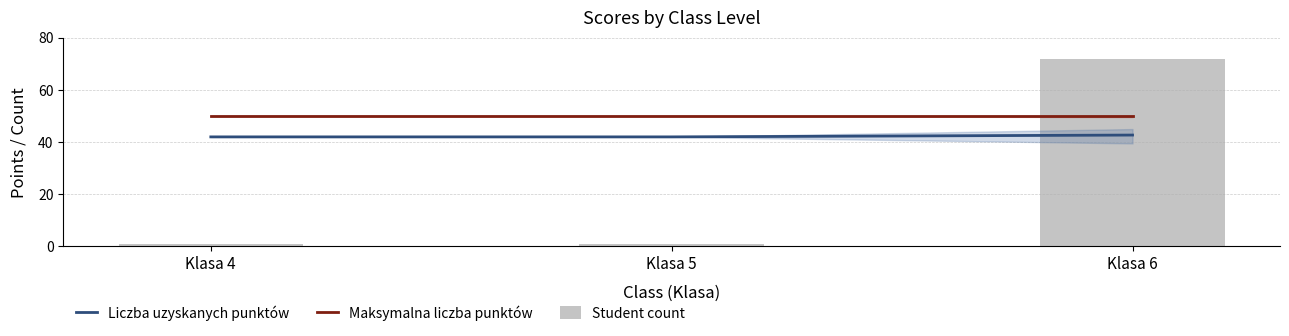

Which series has the widest spread of values?

Student count